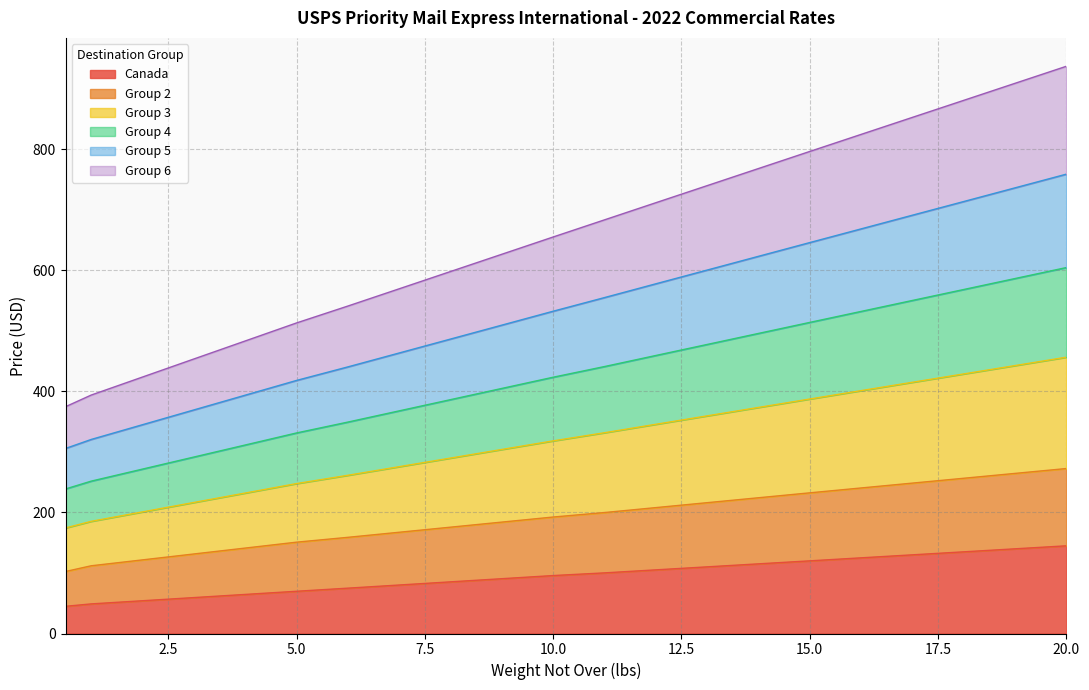

How many categories are shown in the chart?

21